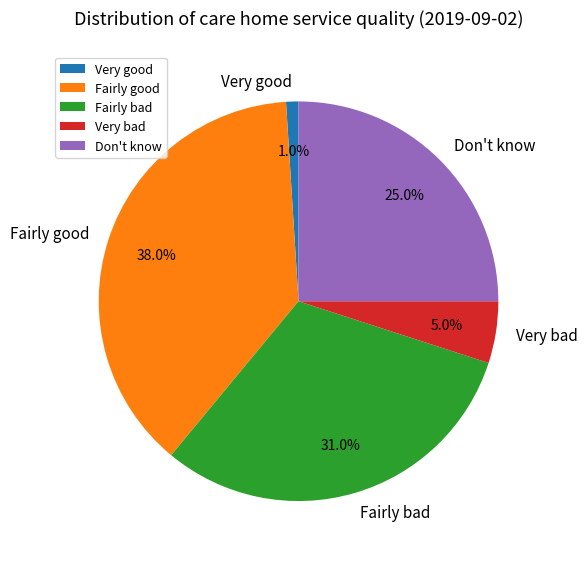

Which category has the smallest portion of the pie?

Very good